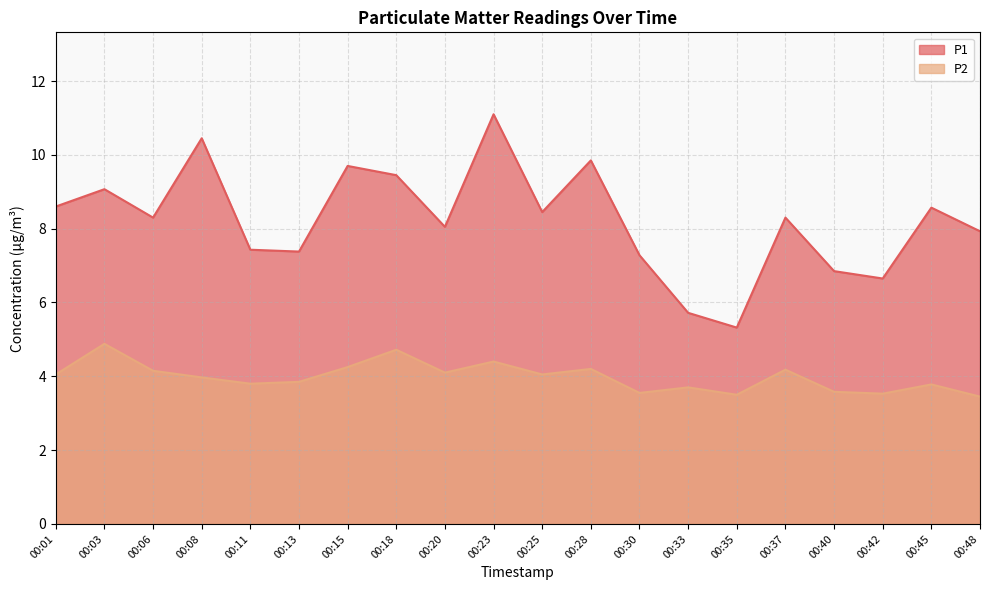

At how many categories does at least one series exceed 8?

12